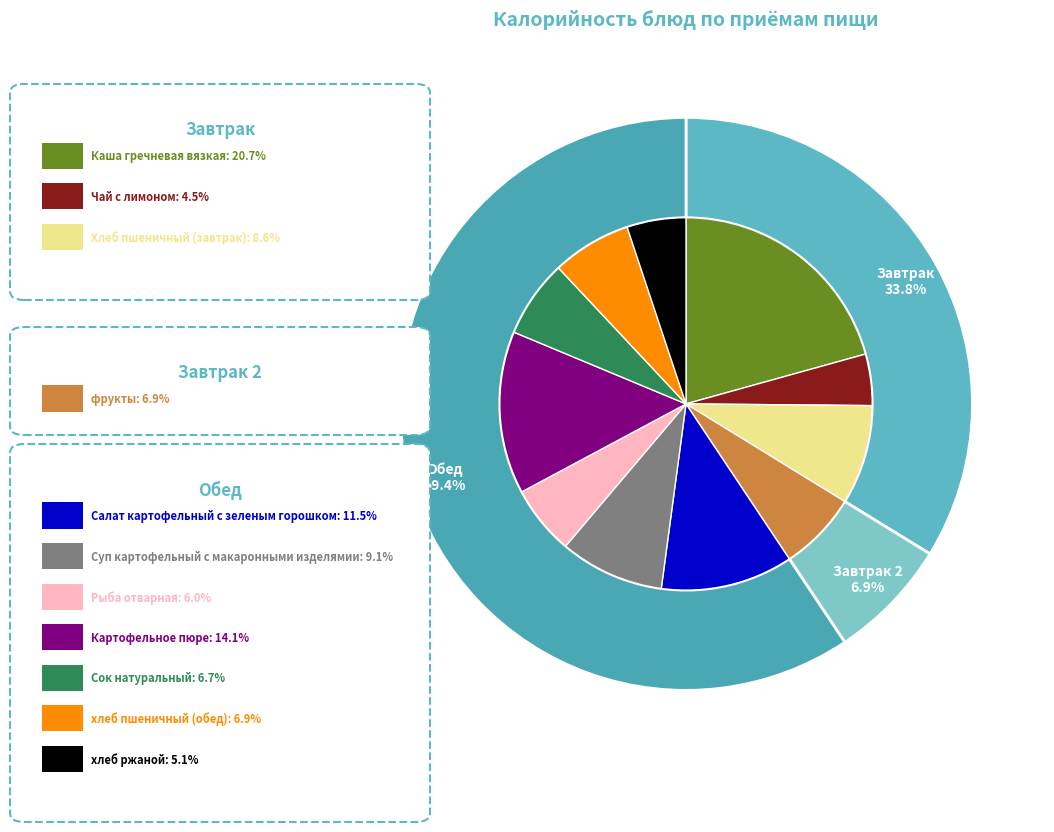

What percentage is the Рыба отварная slice, to the nearest percent?

6%